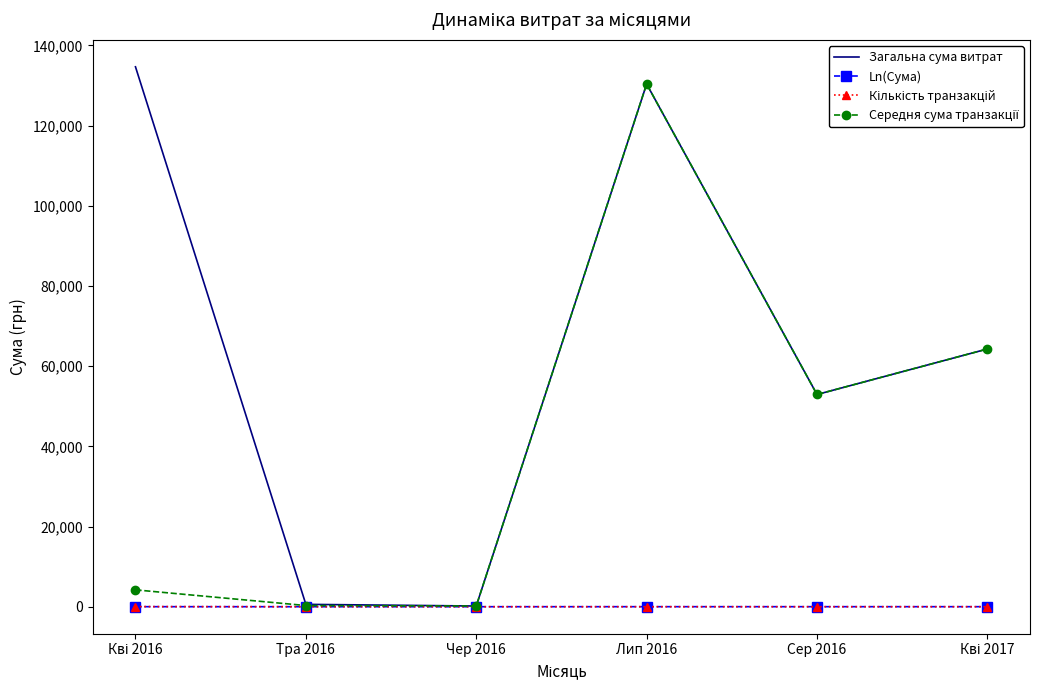

The value of Загальна сума витрат at Лип 2016 is 130379.7. True or false?

True